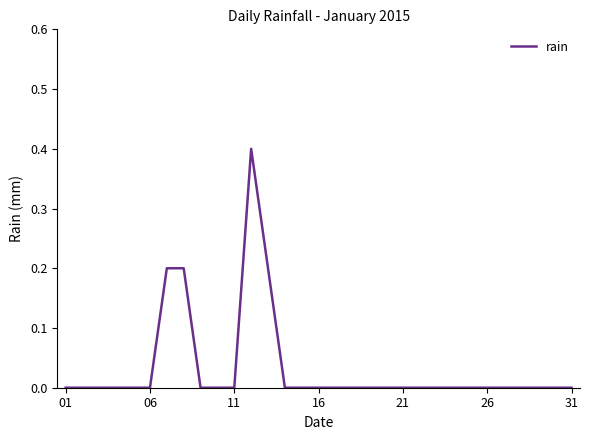

What is the maximum value shown in the chart?

0.4